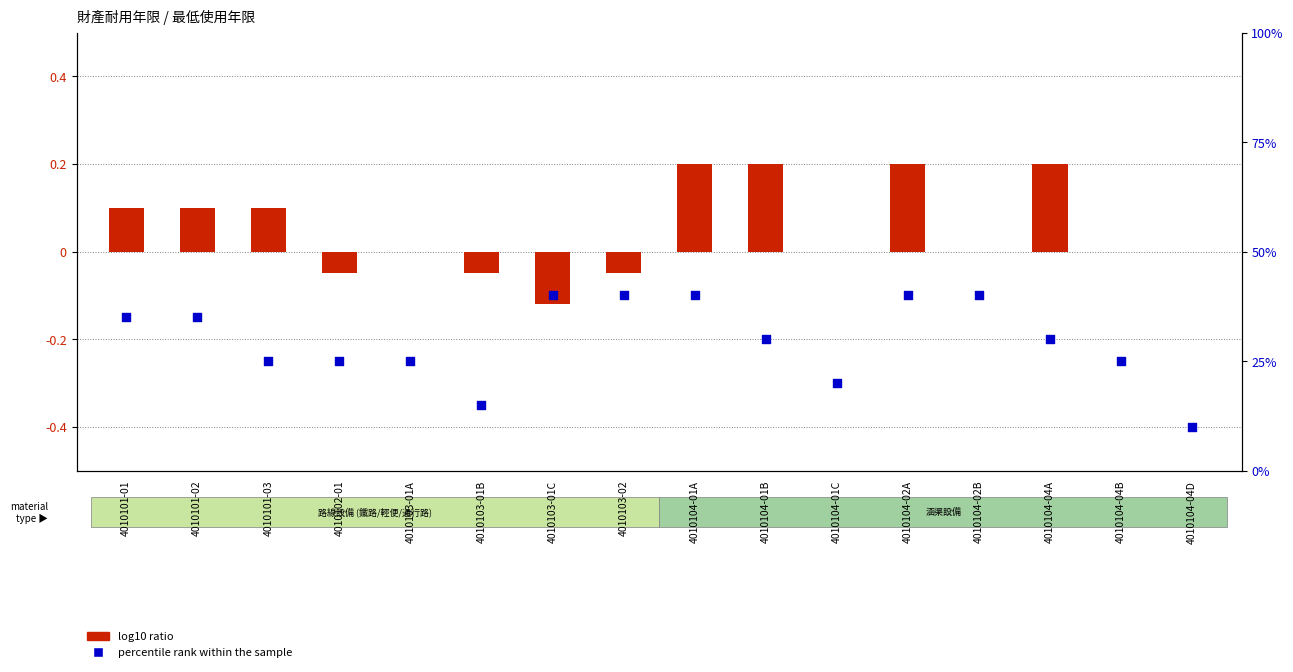

What is the total value across all series at 4010103-01B?

10